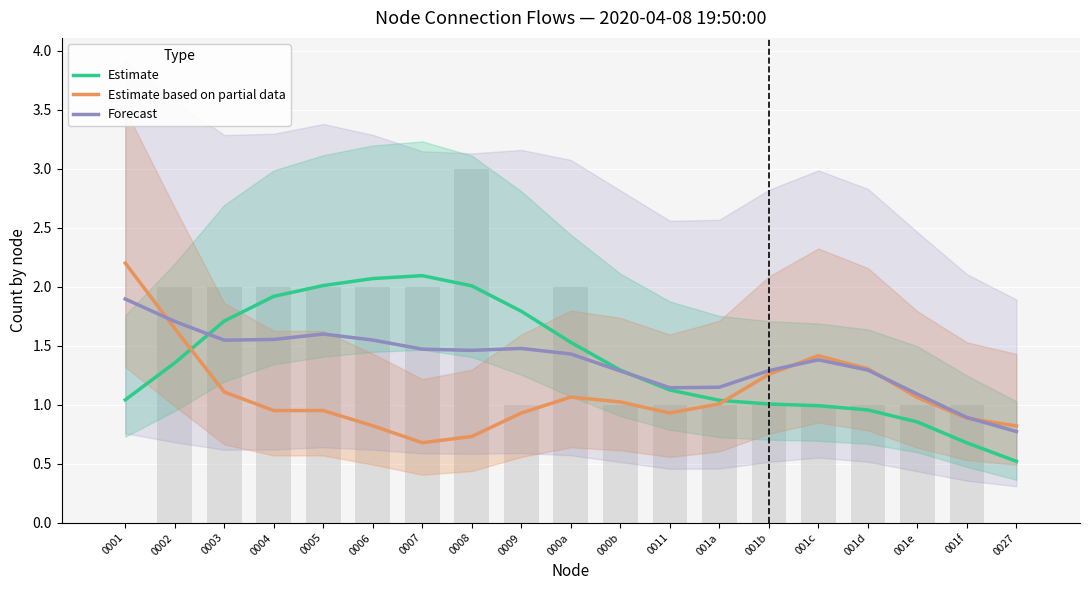

True or false: Estimate has a value of 0.7 at 001f.

True